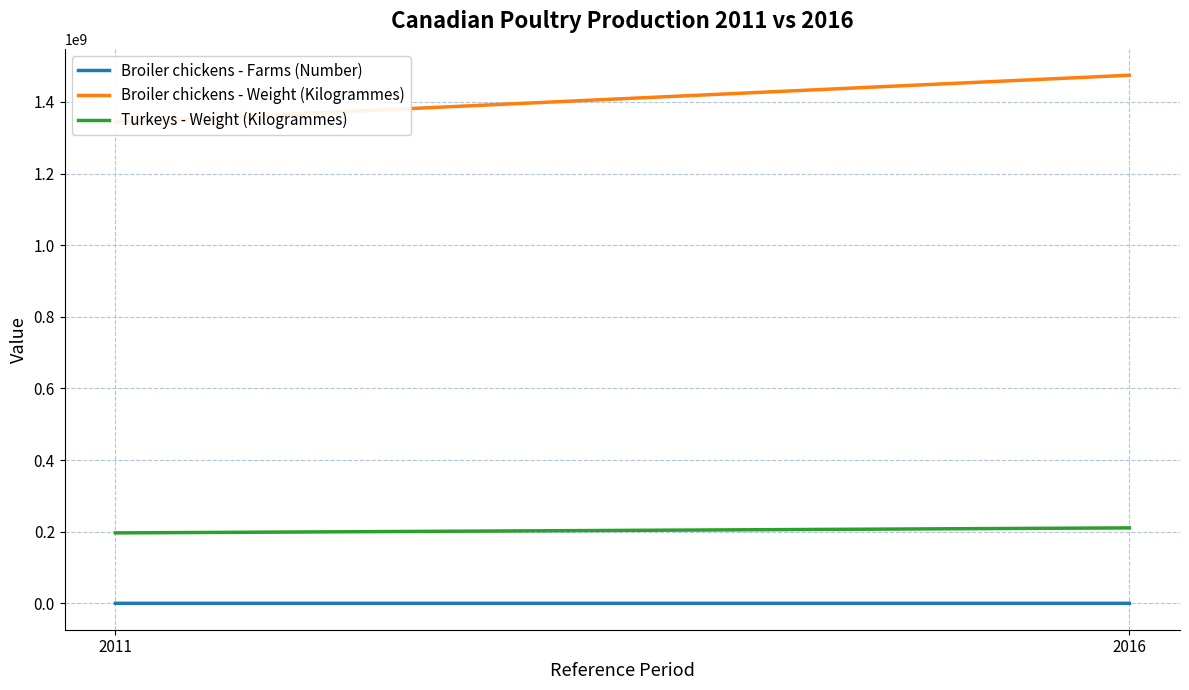

Reading left to right, extract all data points from this chart.

Broiler chickens - Farms (Number): 5800	6164
Broiler chickens - Weight (Kilogrammes): 1343516221	1474730401
Turkeys - Weight (Kilogrammes): 196652745	210653063